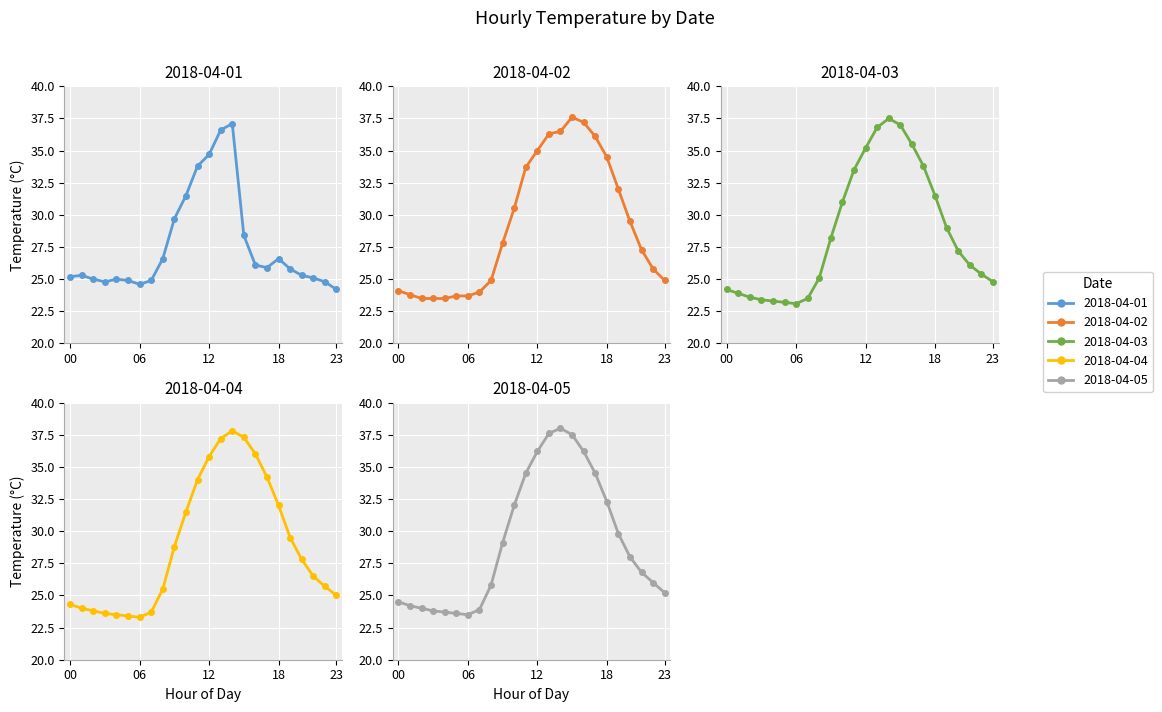

What are all the series names shown in the legend?

2018-04-01, 2018-04-02, 2018-04-03, 2018-04-04, 2018-04-05